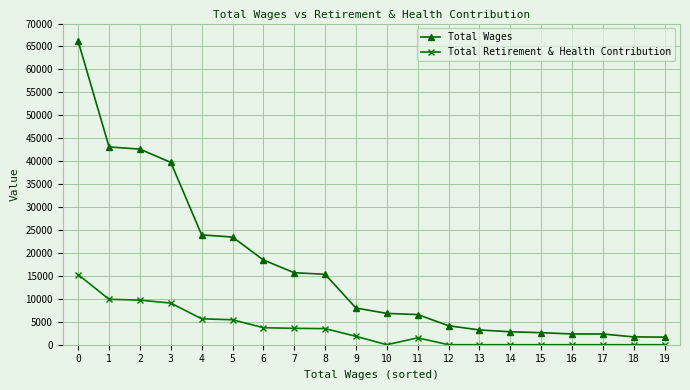

Which series changed the most between 7 and 11?

Total Wages